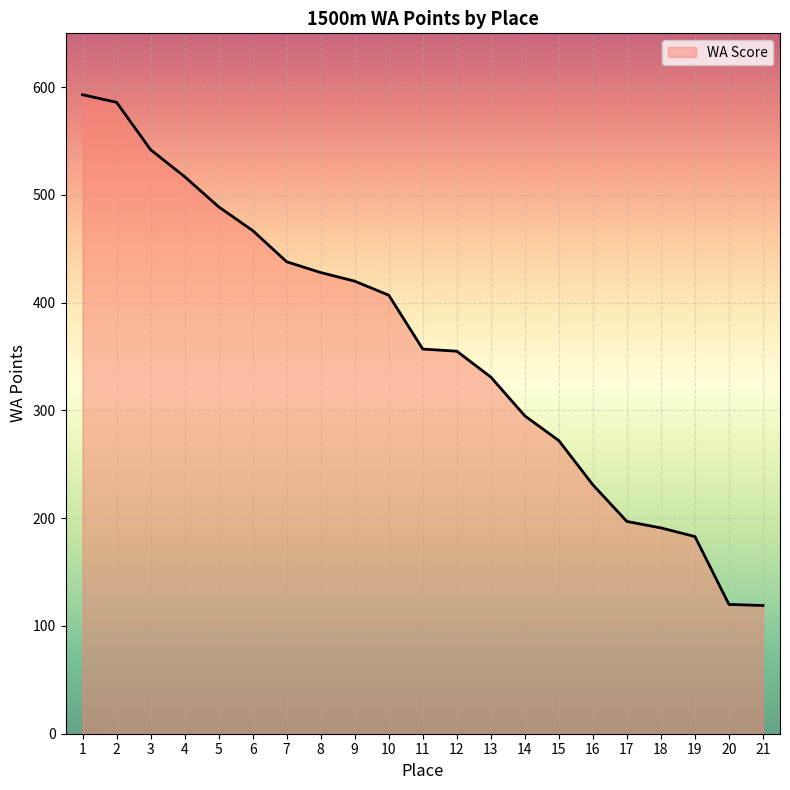

What is the maximum value shown in the chart?

593